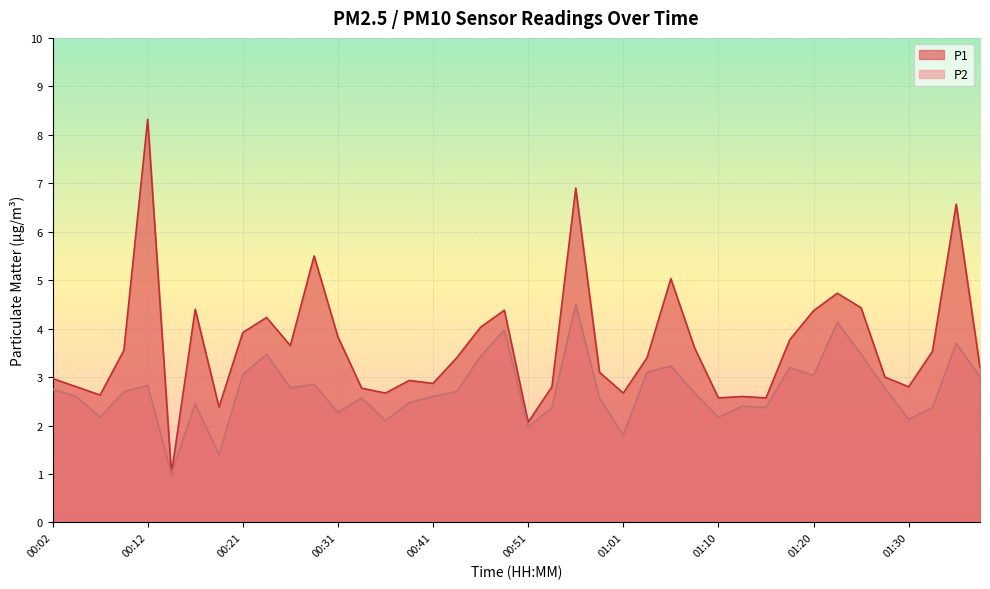

Is it true that P1 equals 3.5 at 01:33?

True